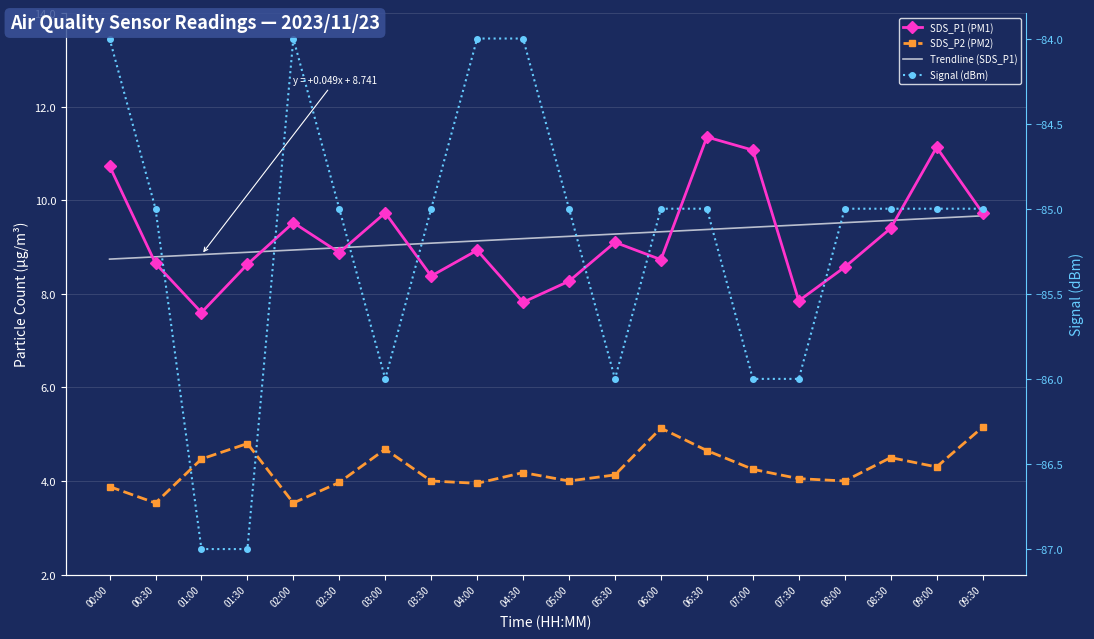

Which series has the largest range (max minus min)?

SDS_P1 (PM1)